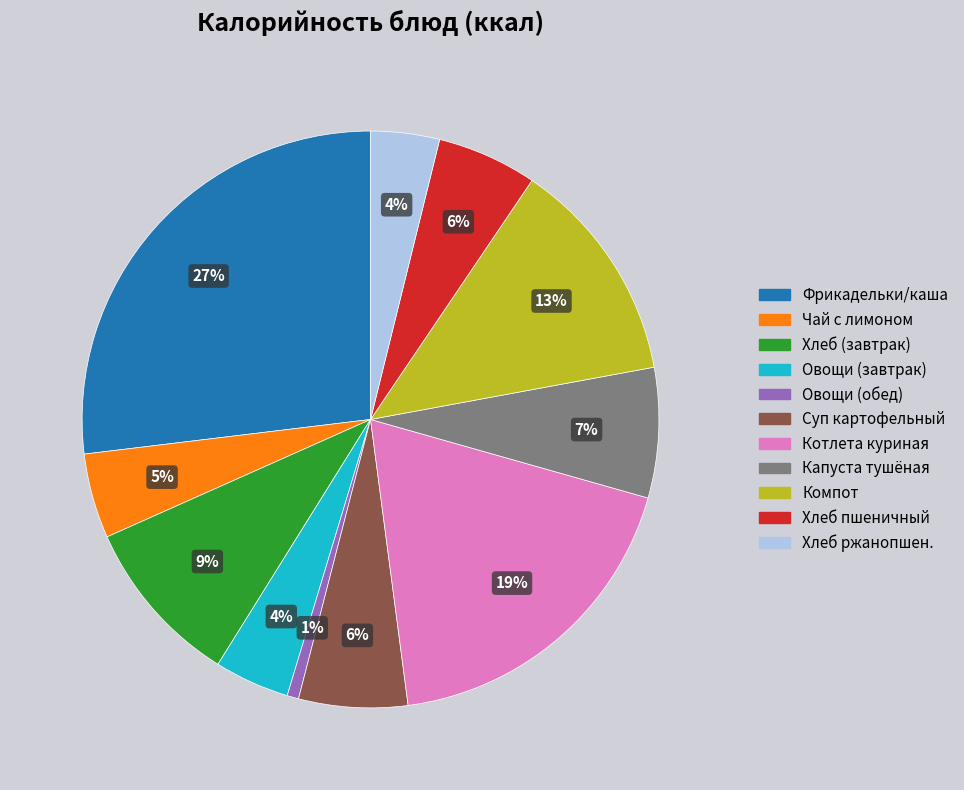

Does any single category account for the majority?

No